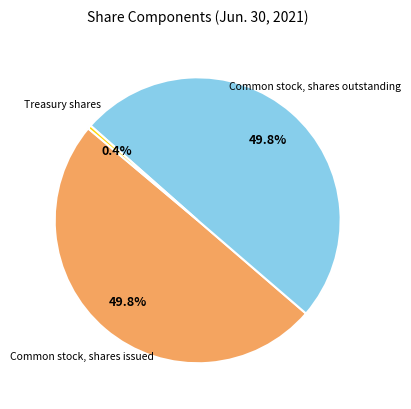

How many slices are in this pie chart?

3